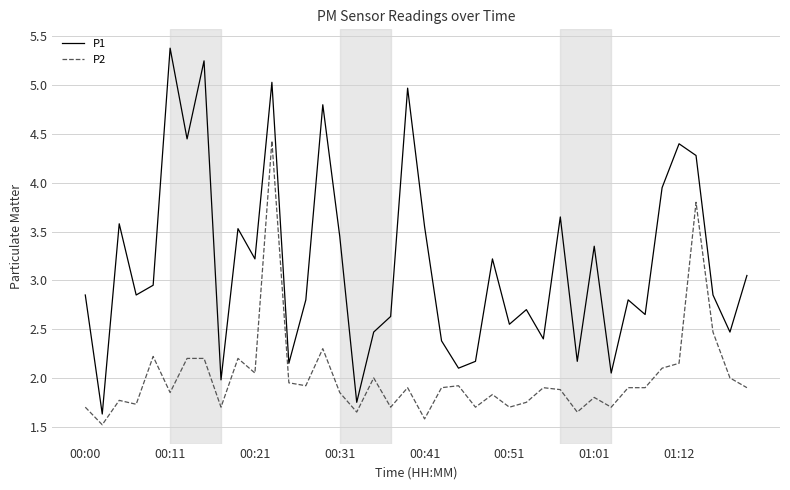

Rank the series by their maximum value, from highest to lowest.

P1, P2